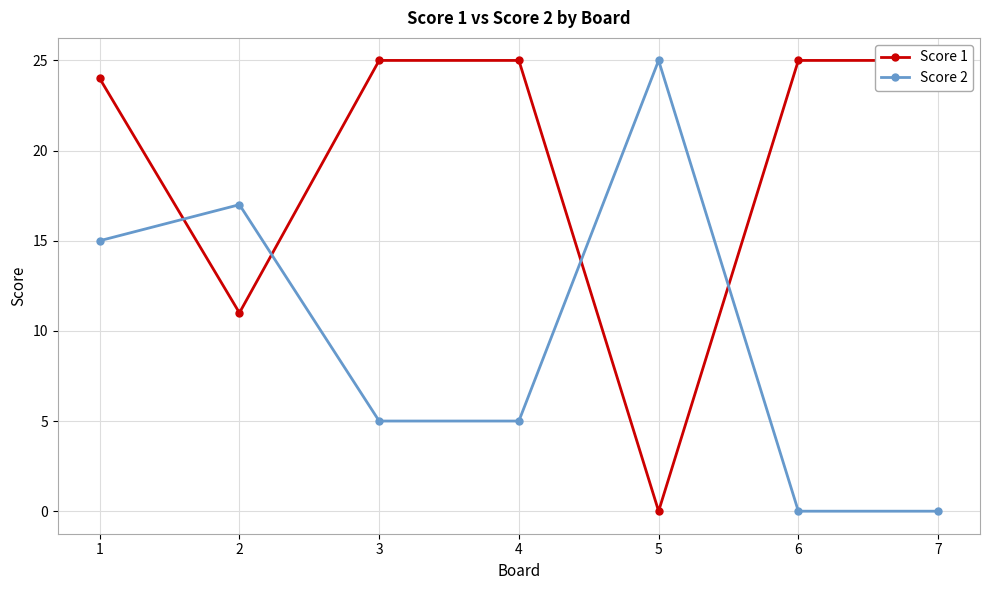

Reading left to right, extract all data points from this chart.

Score 1: 24	11	25	25	0	25	25
Score 2: 15	17	5	5	25	0	0